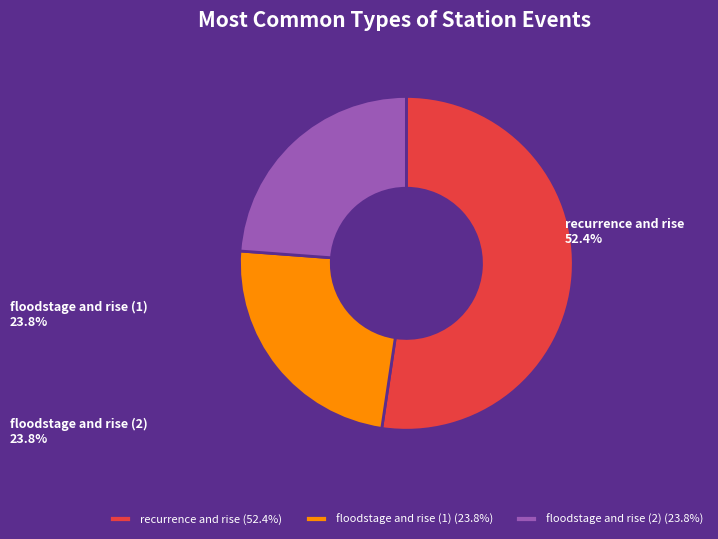

Does recurrence and rise (52.4%) account for over 50% of the chart?

Yes